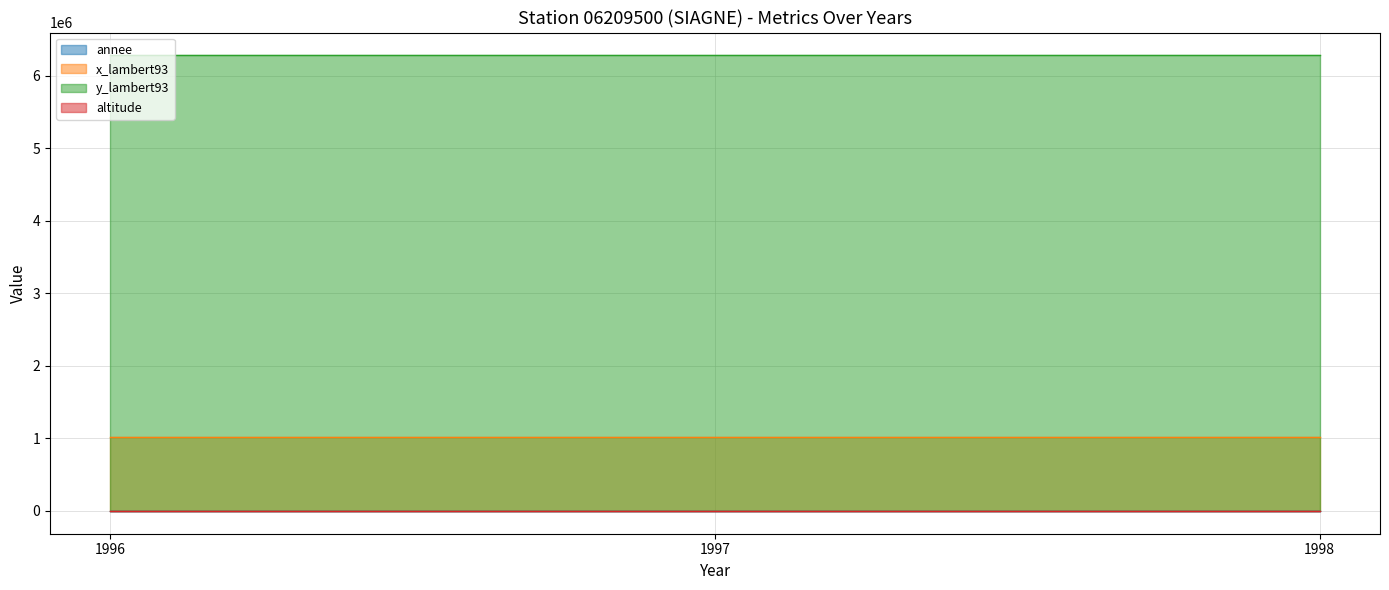

Between 1997 and 1996, which series saw the biggest shift?

annee